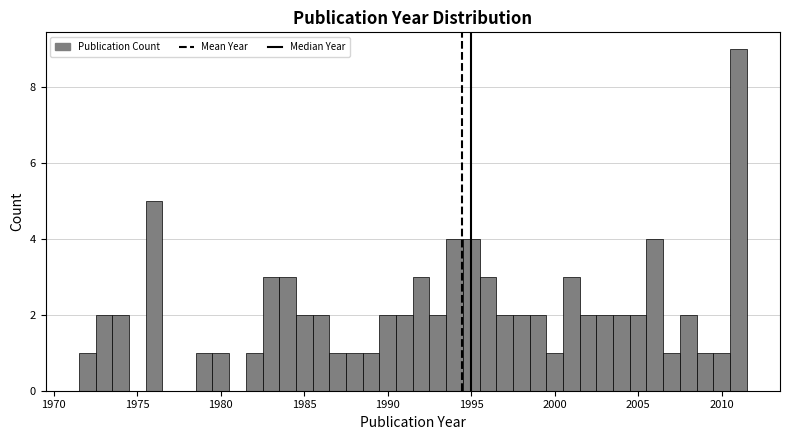

Read against the x-axis, roughly where is the centre of the tallest bar?

2011.0